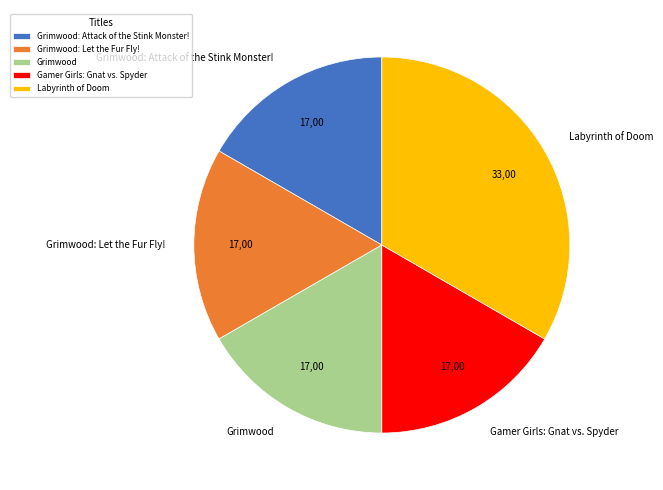

Does Labyrinth of Doom account for over 50% of the chart?

No